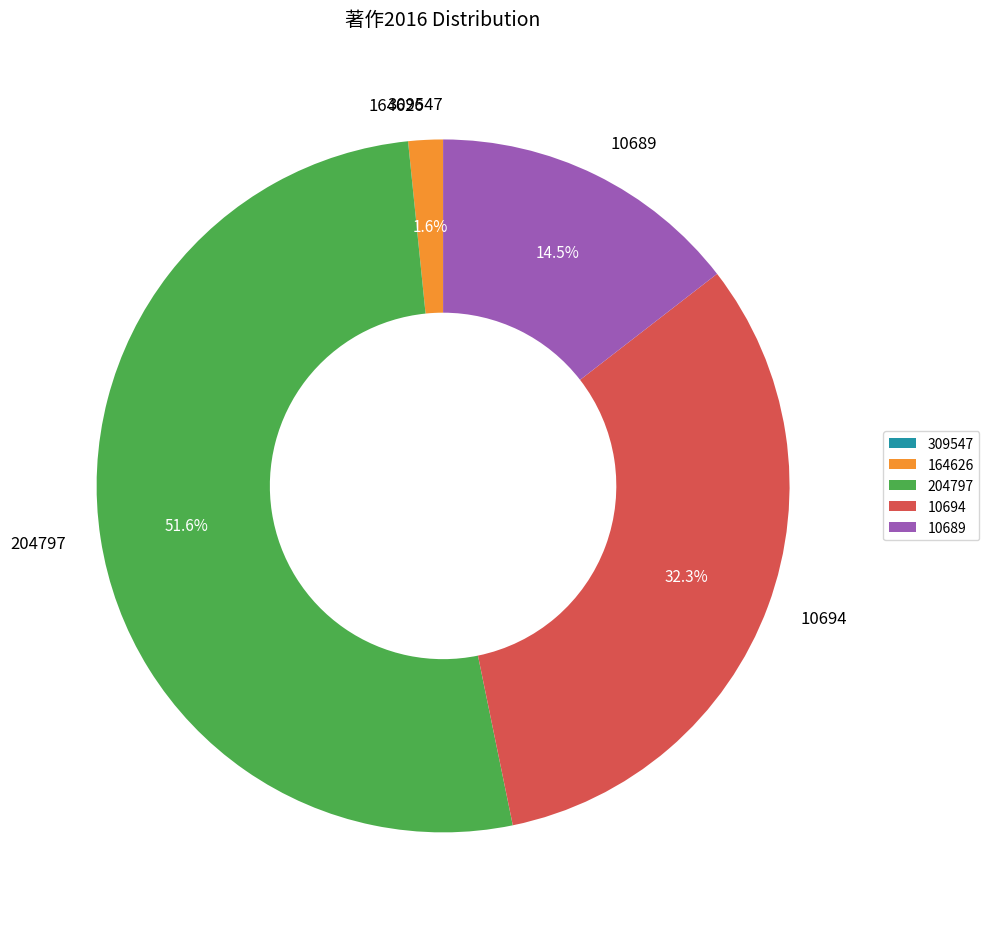

What is the majority slice?

204797